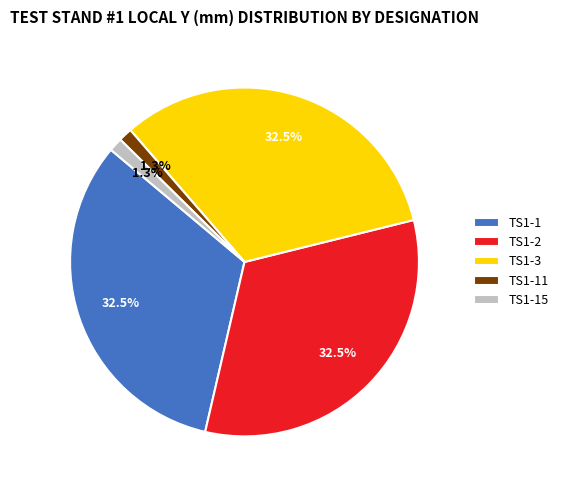

Do TS1-3 and TS1-1 together represent more than half of the pie?

Yes